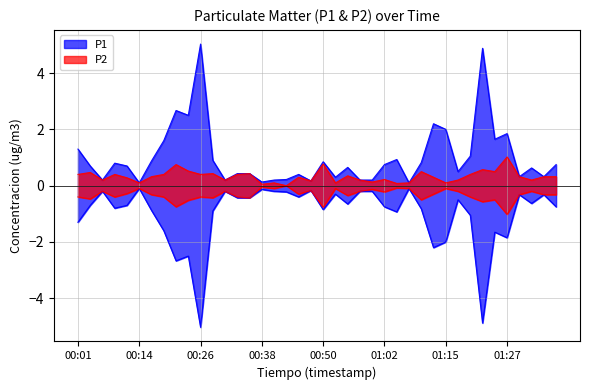

Which series has the largest range (max minus min)?

P1